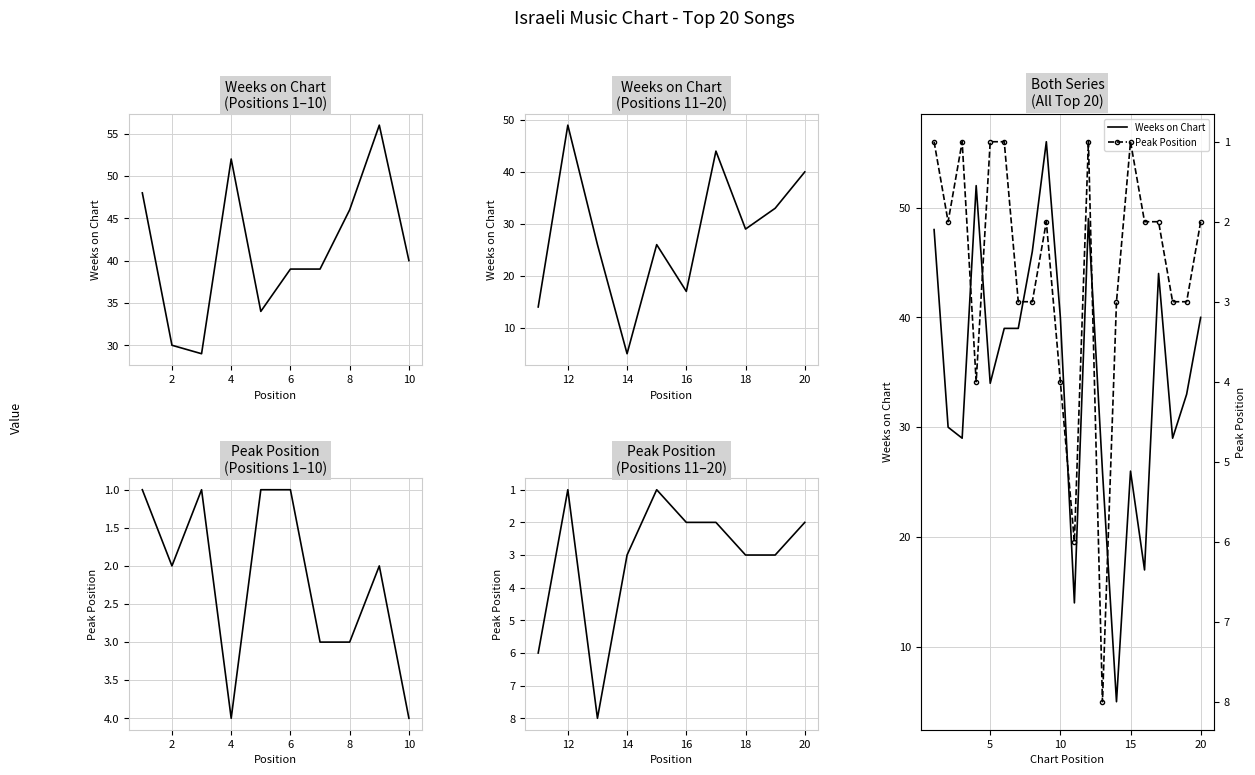

List the series in order of their overall mean, highest first.

Weeks on Chart, Peak Position